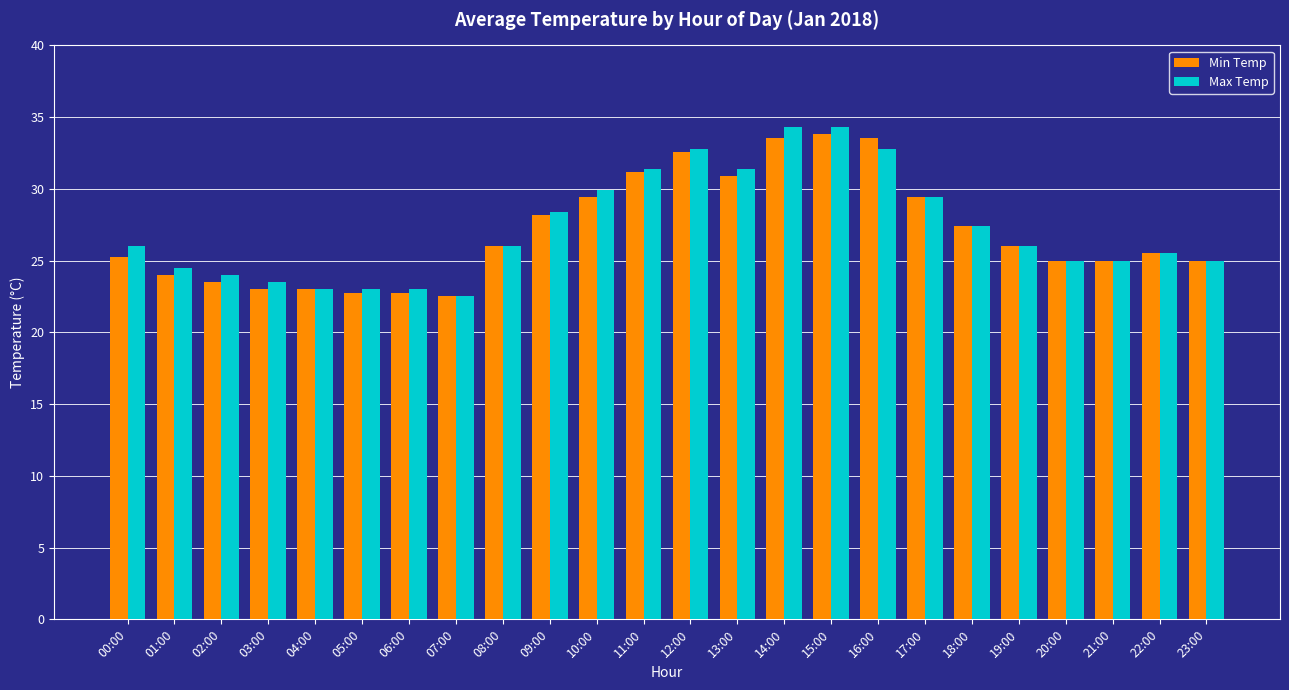

The value of Min Temp at 00:00 is 25.2. True or false?

True